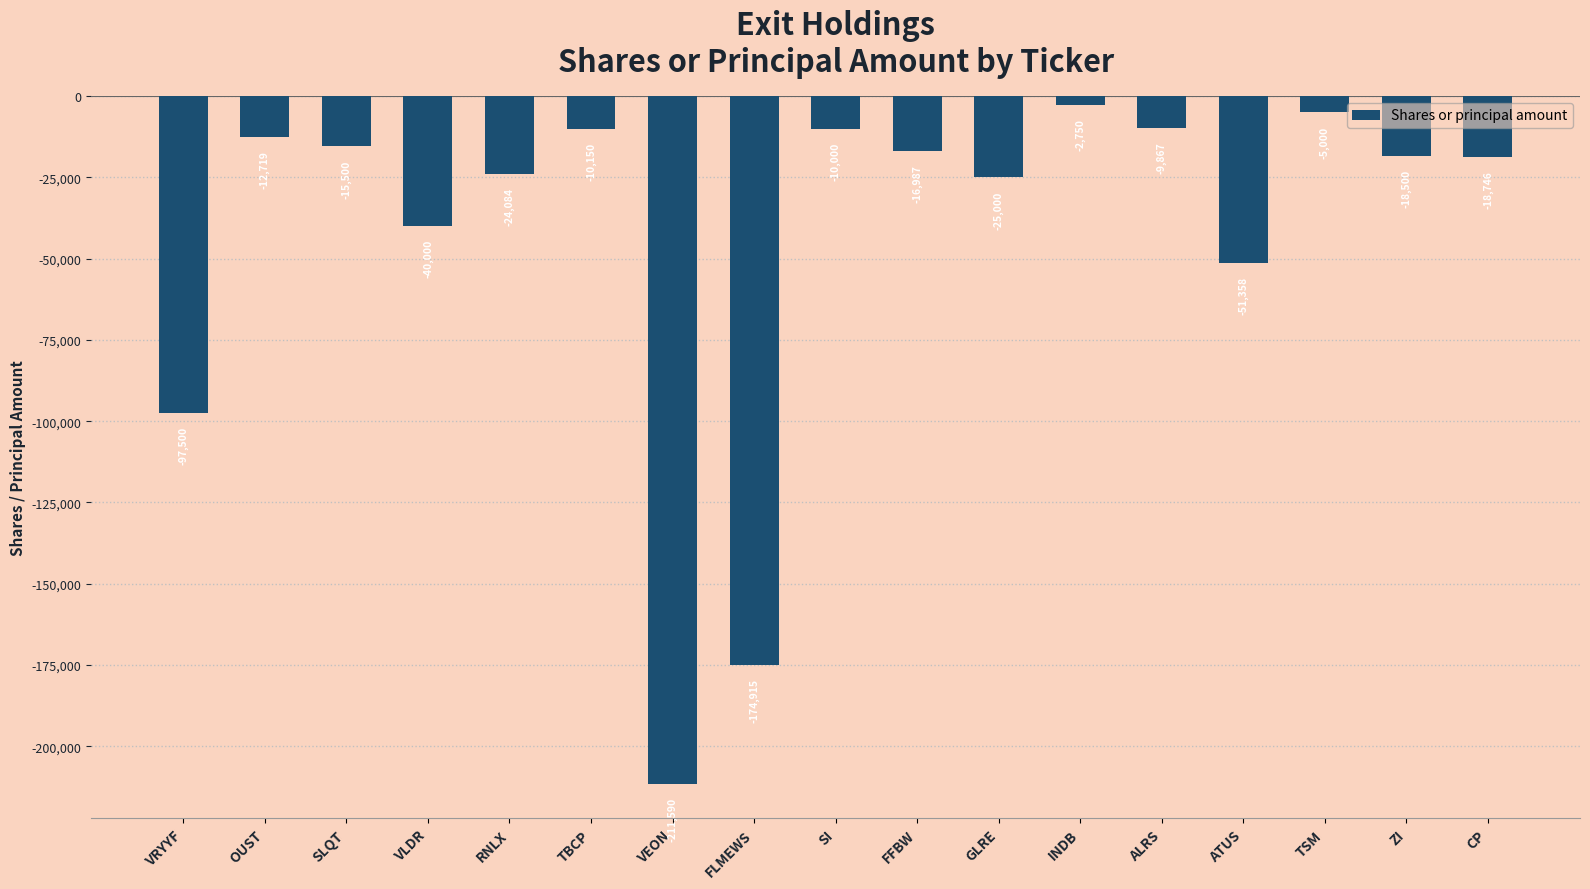

Is it true that the value at GLRE is -25000?

True